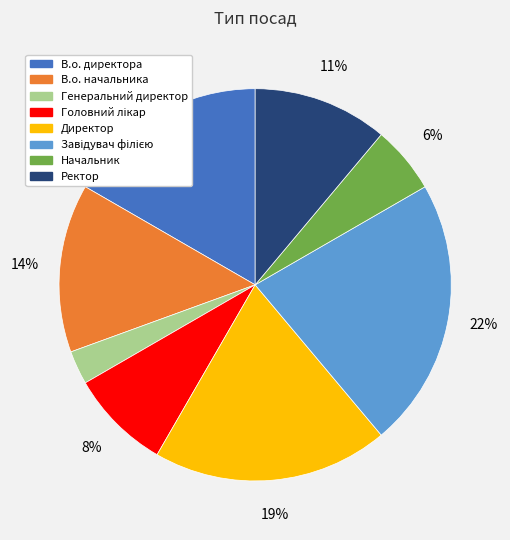

What is the smallest slice in the pie chart?

Генеральний директор